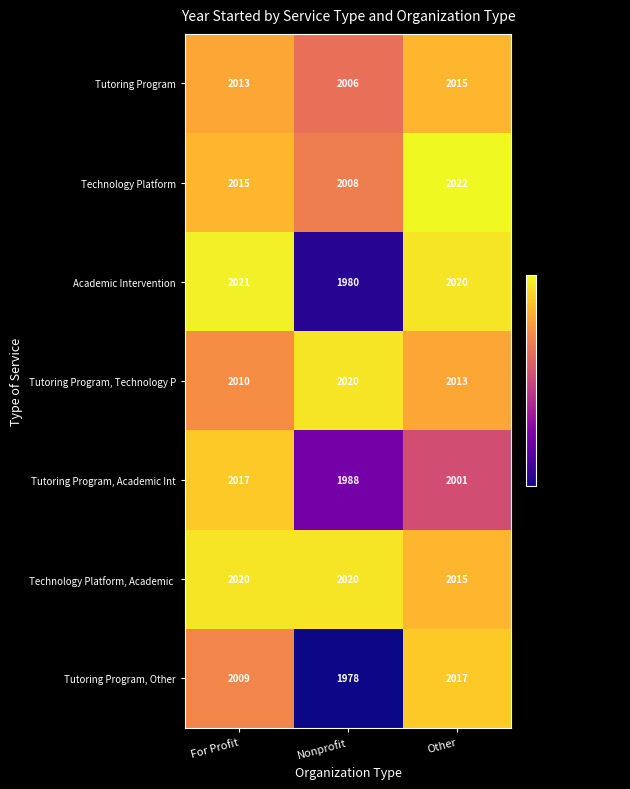

At how many categories does at least one series exceed 1999?

3